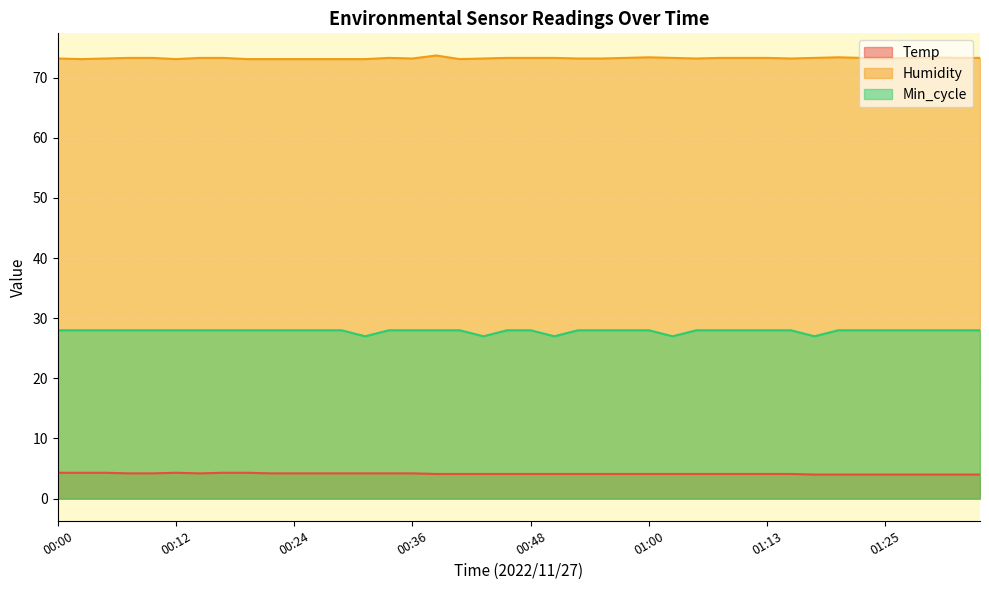

What is the total value across all series at 01:08?

105.4